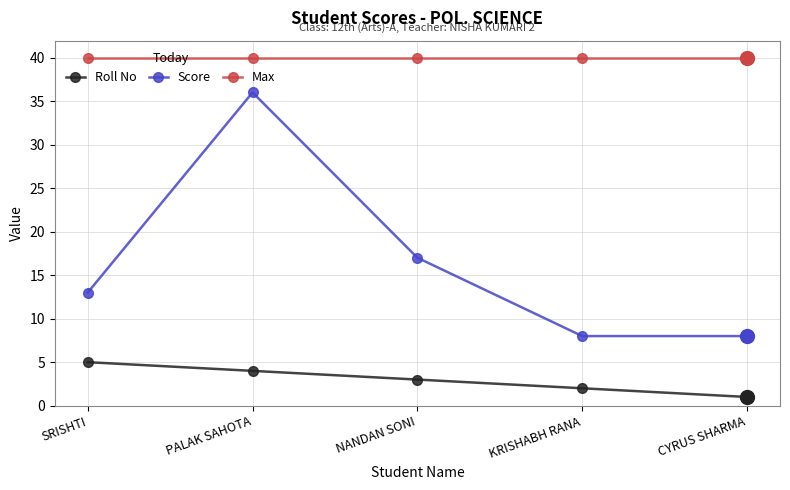

True or false: Roll No and Max cross at least once.

False